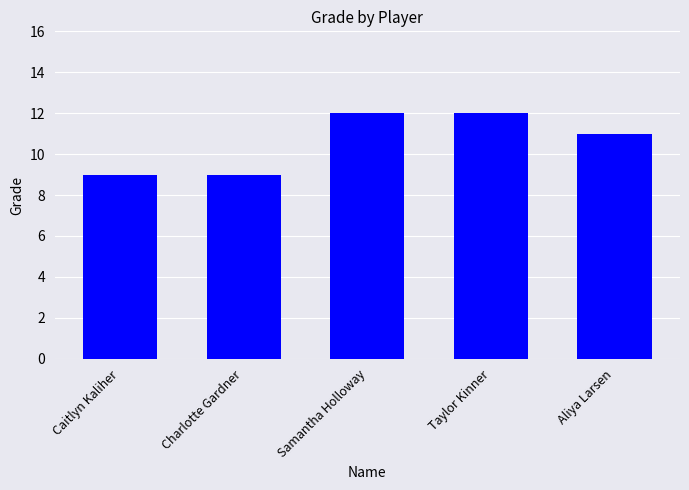

Reading left to right, transcribe all the data shown in this chart.

Caitlyn Kaliher=9	Charlotte Gardner=9	Samantha Holloway=12	Taylor Kinner=12	Aliya Larsen=11